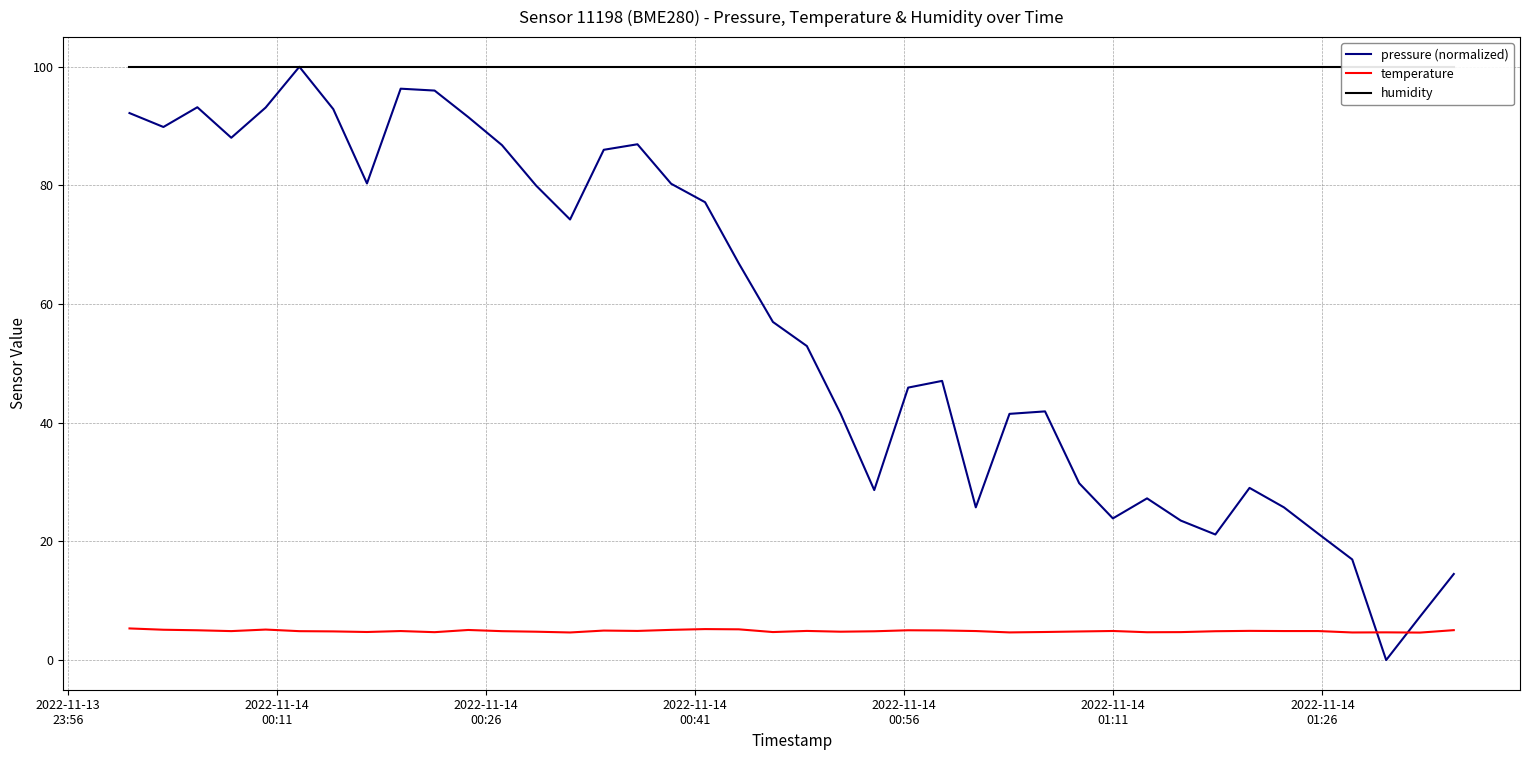

List the series in order of their overall mean, lowest first.

temperature, pressure (normalized), humidity